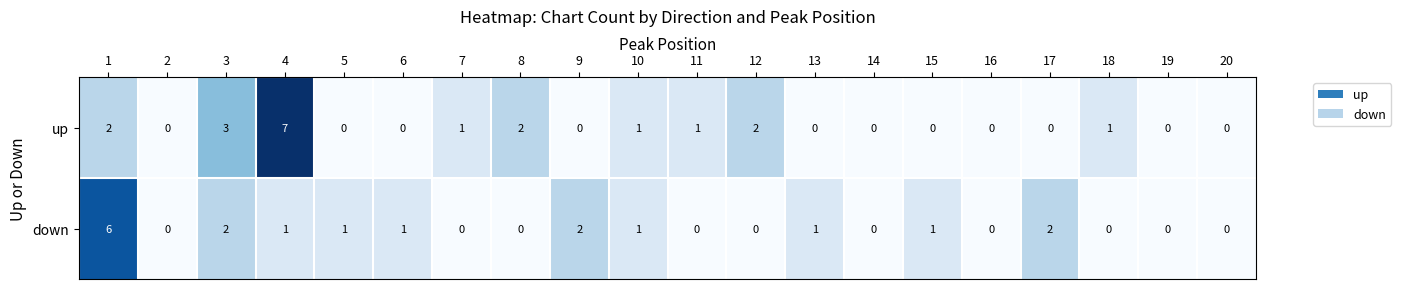

How many up values are between 0 and 2?

18